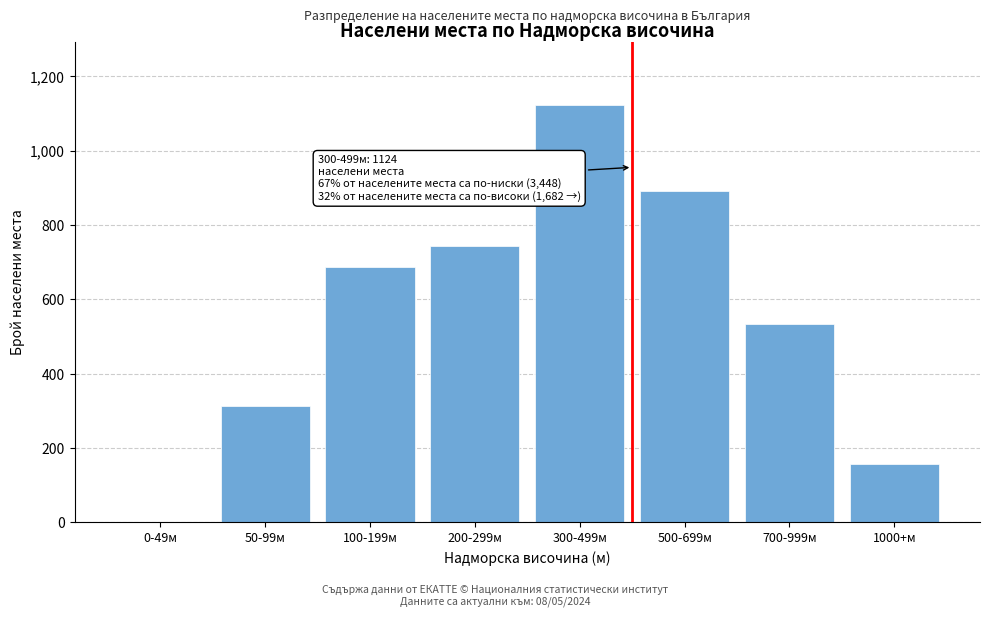

Reading right to left, extract all data points from this chart.

1000+м=156	700-999м=534	500-699м=892	300-499м=1124	200-299м=743	100-199м=687	50-99м=312	0-49м=0